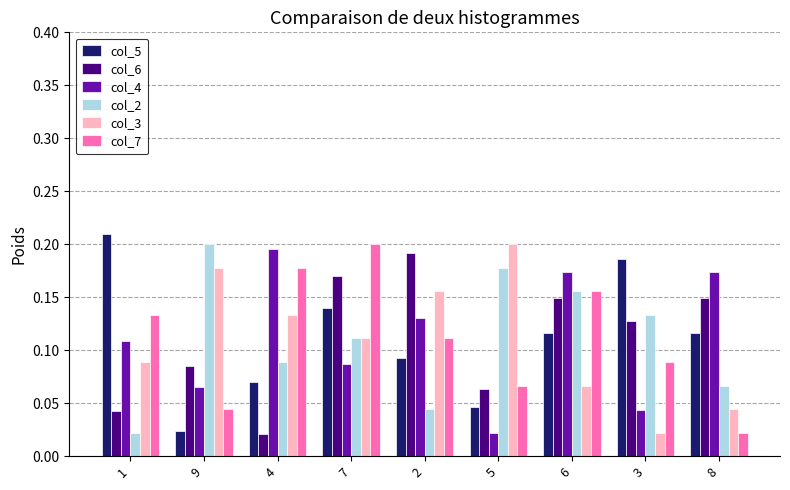

What is the total value across all series at 5?

0.6